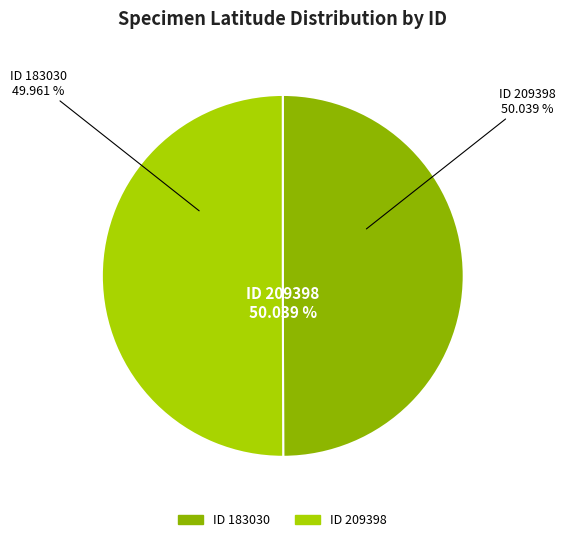

How many segments does this pie chart have?

2